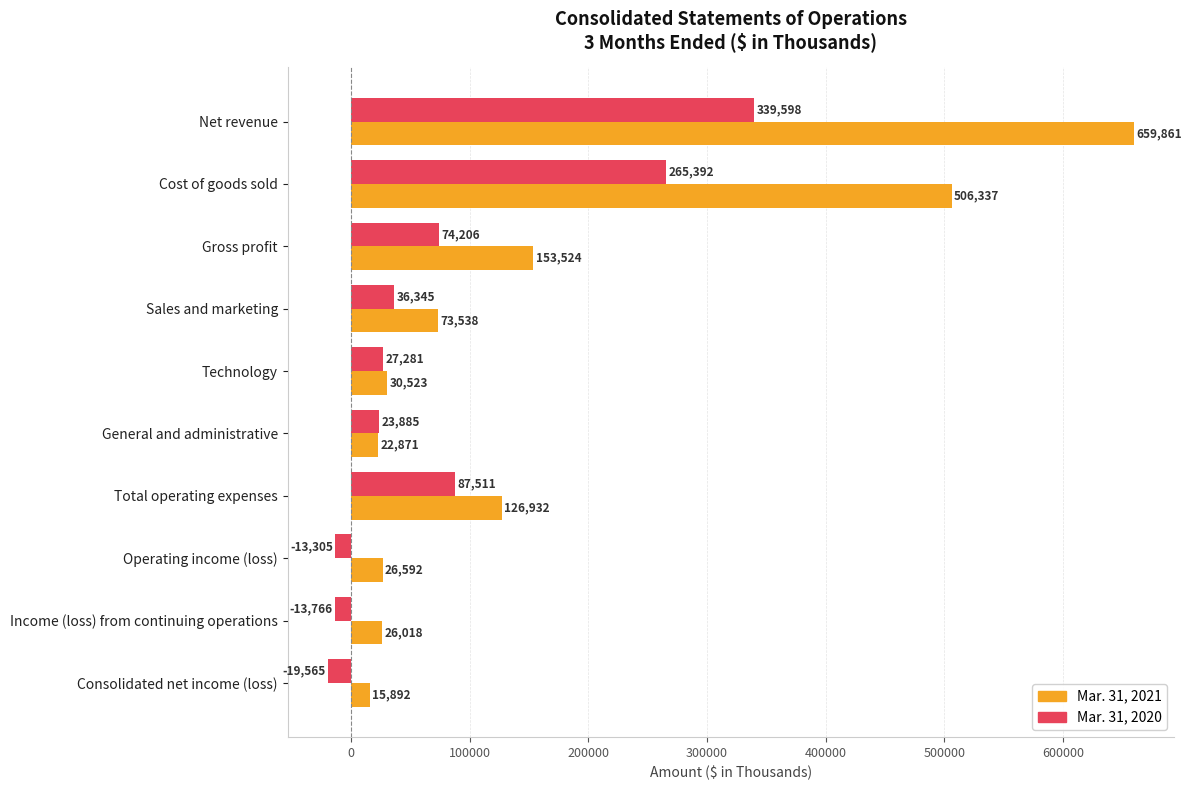

Which series has the largest range (max minus min)?

Mar. 31, 2021